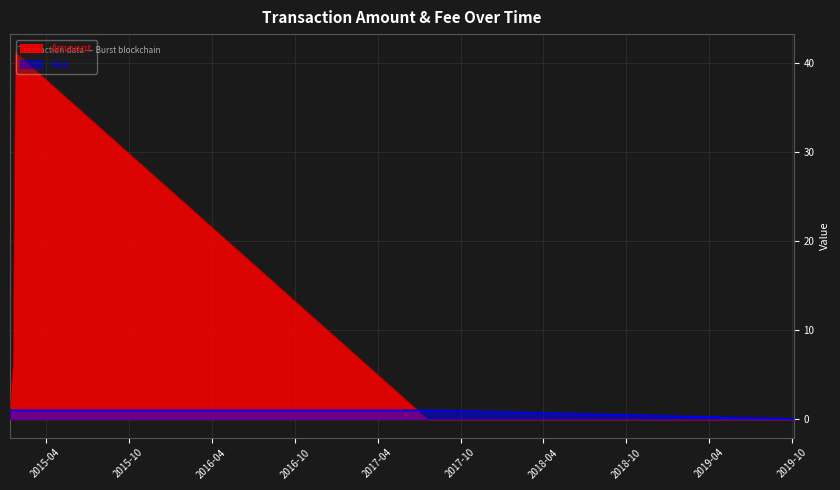

Where do Fee and Amount first cross each other?

2015-01-12 14:21:56 and 2015-01-16 10:15:25